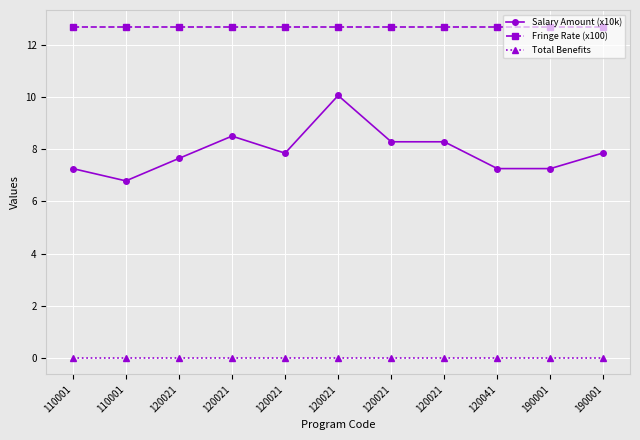

Is it true that Fringe Rate (x100) equals 12.7 at 190001?

True